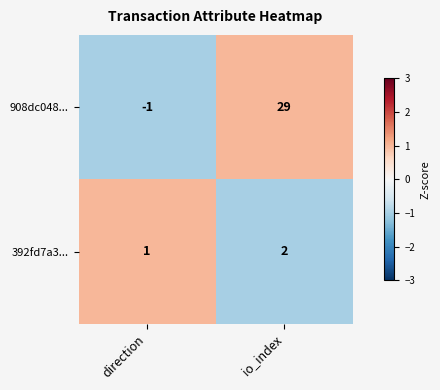

What is the difference between the maximum and minimum values in the 908dc048... series?

30